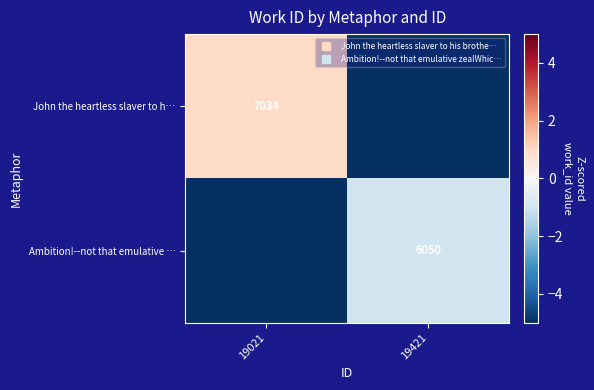

Which series has the largest total across all categories?

John the heartless slaver to h…